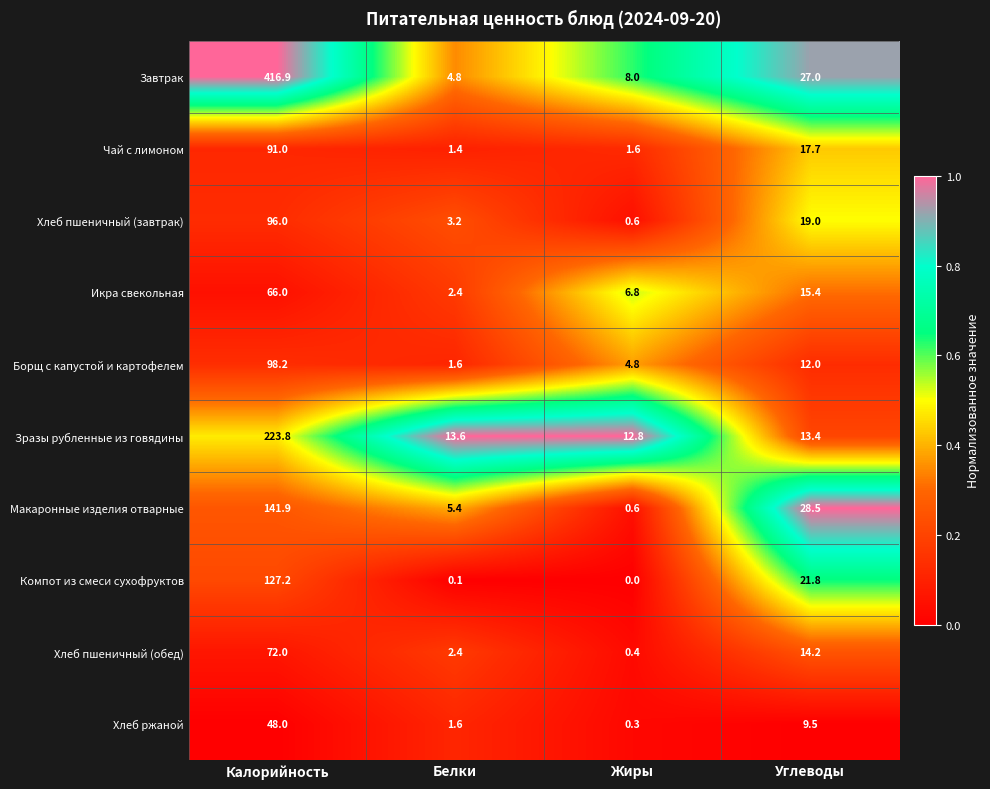

What is the greatest value displayed?

416.9